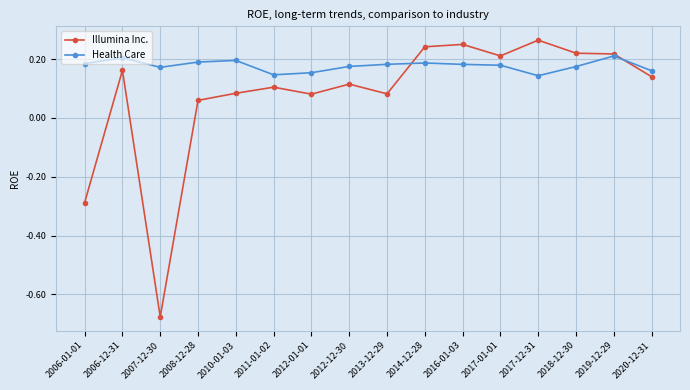

Rank the series by their average value, from lowest to highest.

Illumina Inc., Health Care